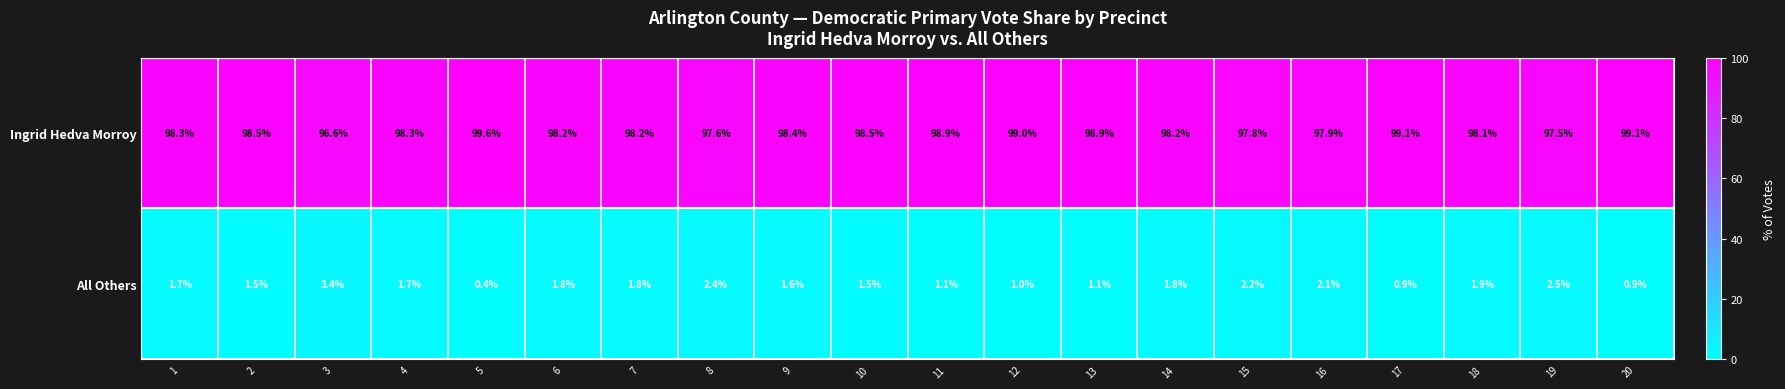

List the series in order of their peak value, highest first.

Ingrid Hedva Morroy, All Others